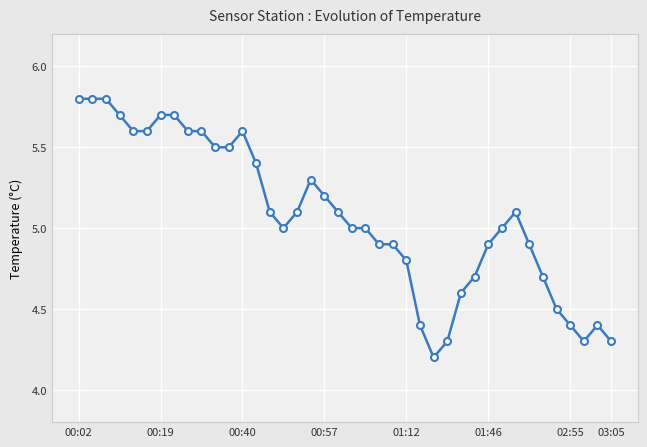

What is the maximum value shown in the chart?

5.8